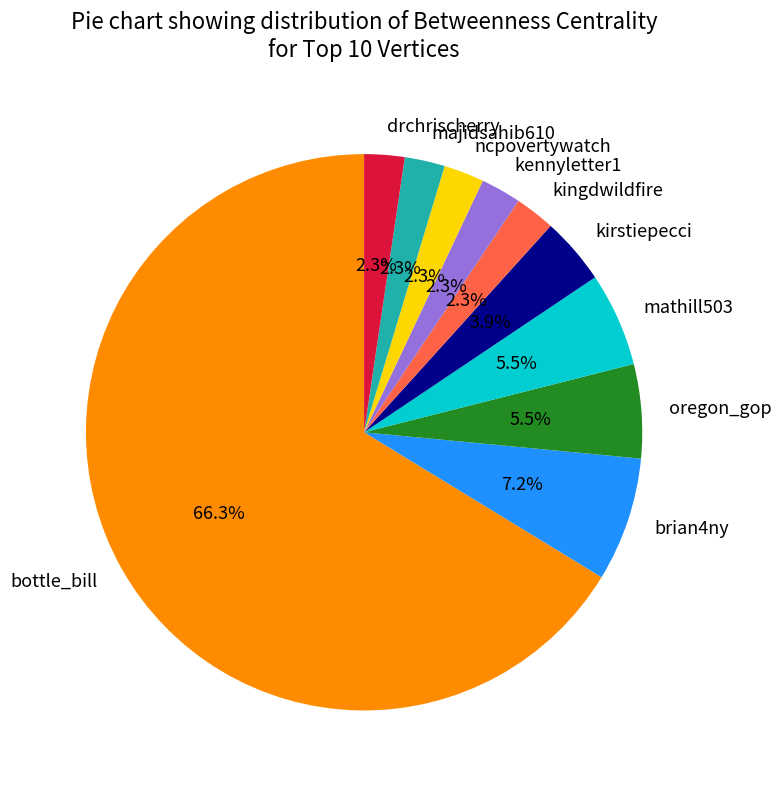

What is the ratio of the value at kennyletter1 to the value at majidsahib610?

1.0